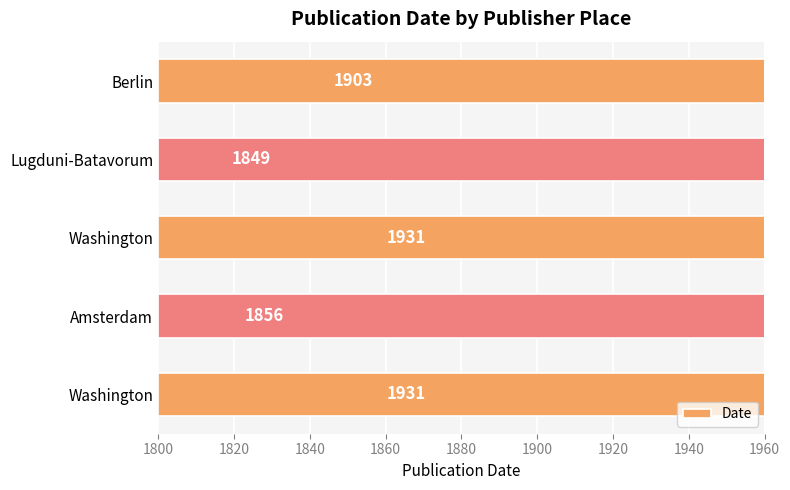

How many data points are less than 1903?

2